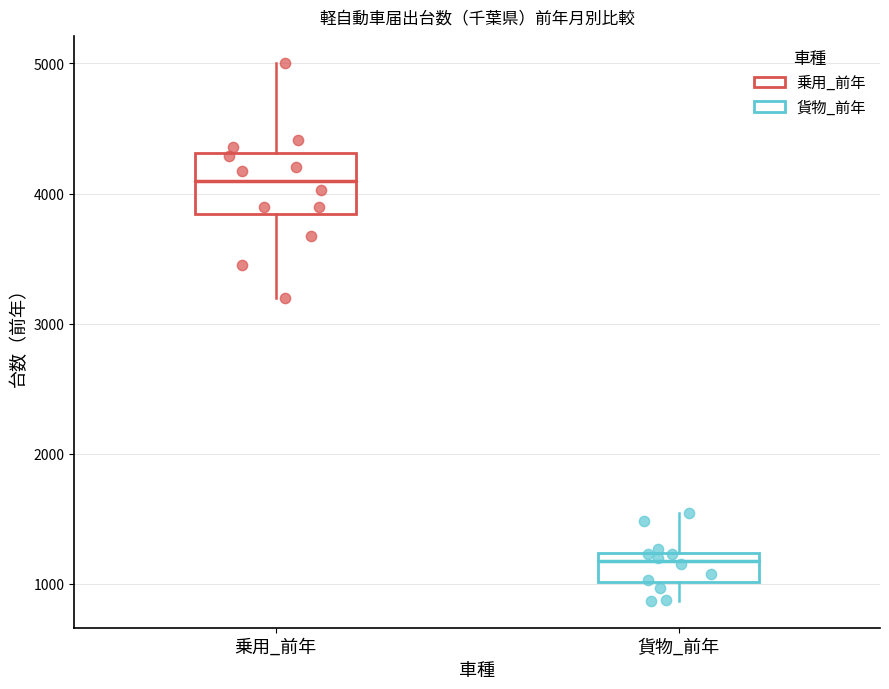

Reading left to right, transcribe this box plot: for each box, give where its median line is, the range the box spans, and where its two whiskers end, as read against the y-axis. The values are not printed on the chart, so give them approximately, as read against the axis.

乗用_前年: median 4100, box 3800 to 4300, whiskers 3200 to 5000
貨物_前年: median 1200 (just below the box's upper edge), box 1000 to 1200, whiskers 900 to 1500